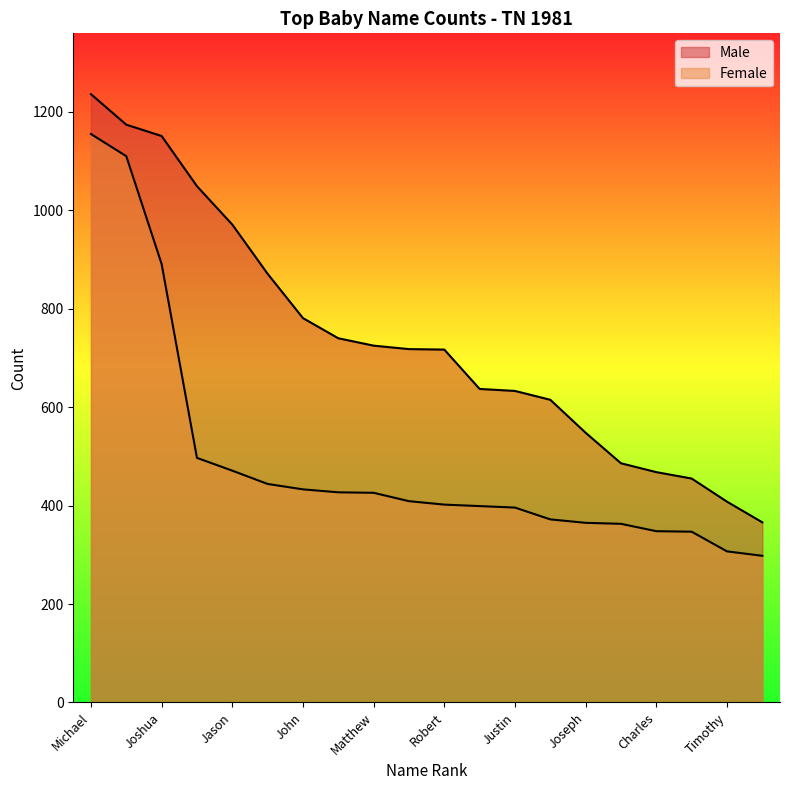

The value of Female at Justin is 145. True or false?

False